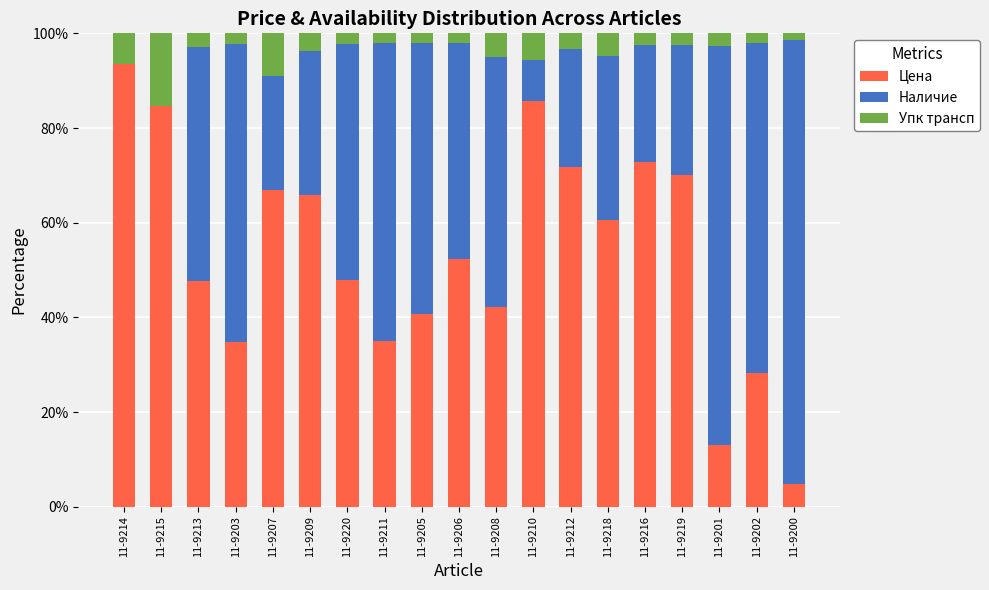

What is the total value across all series at 11-9218?

100.0